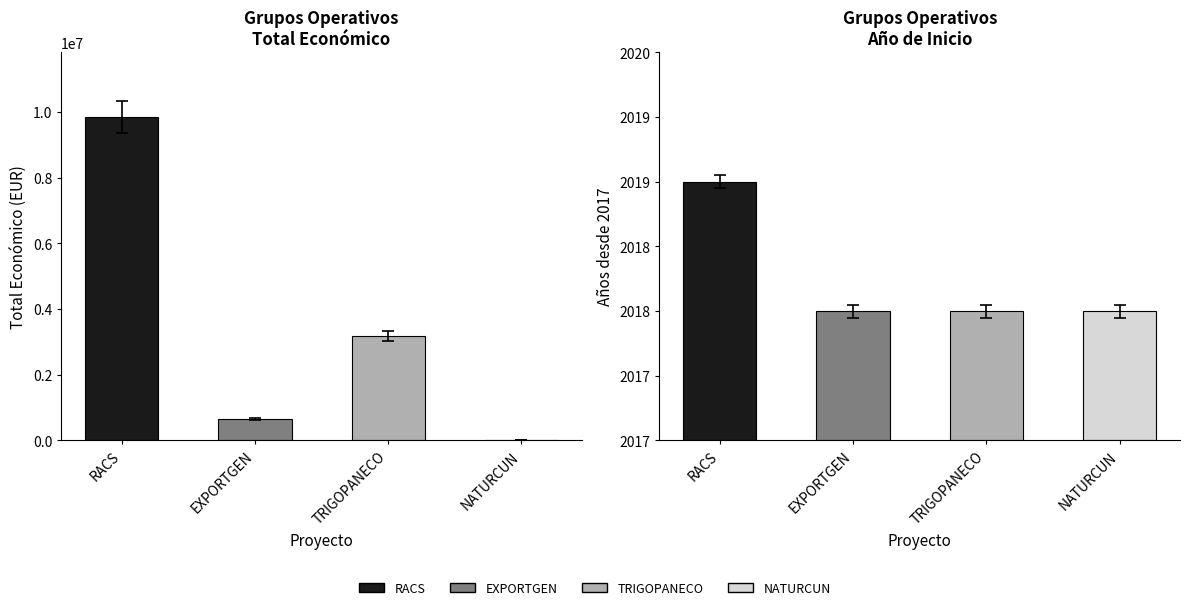

Rank the categories by value from highest to lowest.

RACS, TRIGOPANECO, EXPORTGEN, NATURCUN